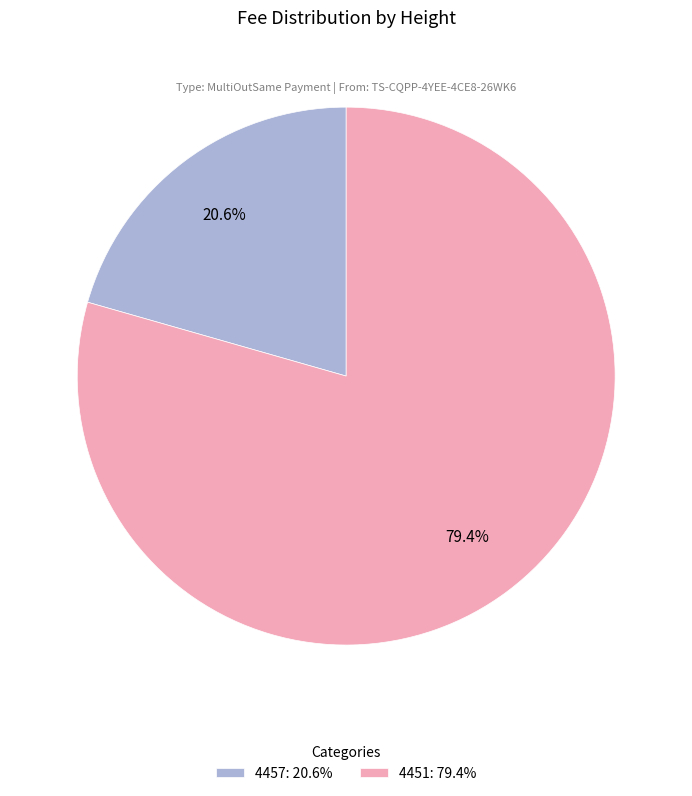

True or false: 4451 accounts for 79% of the total.

True